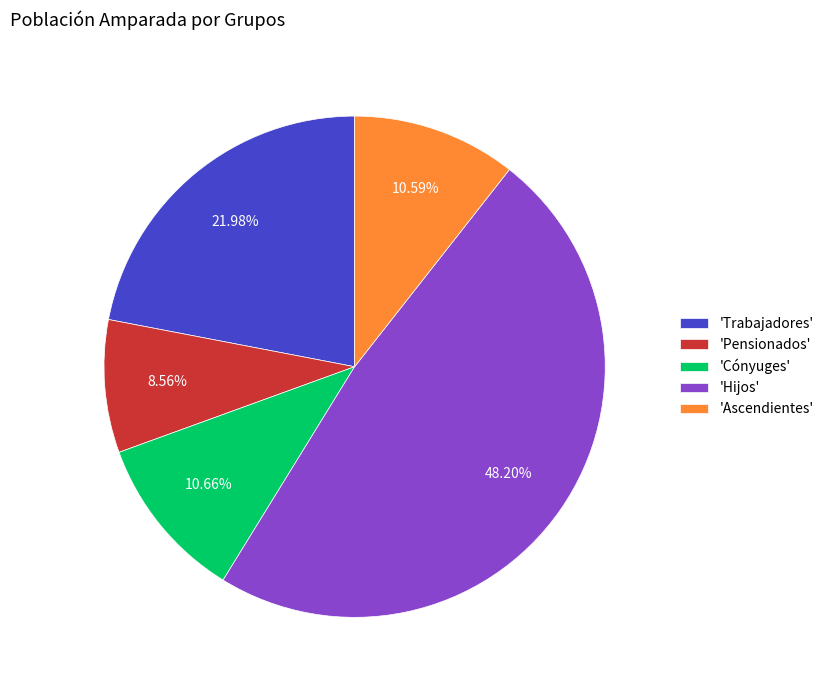

Does any single category account for the majority?

No